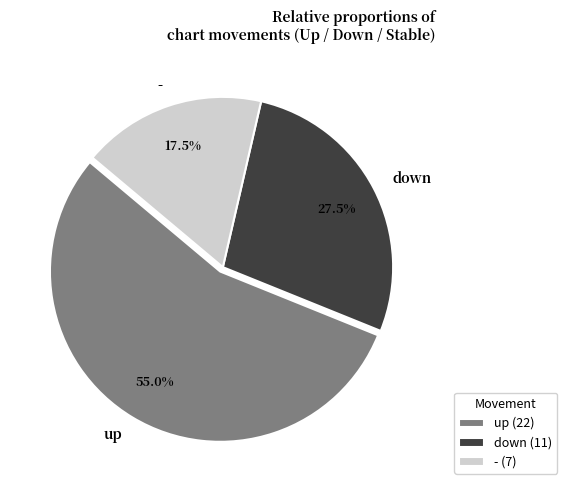

How many segments does this pie chart have?

3